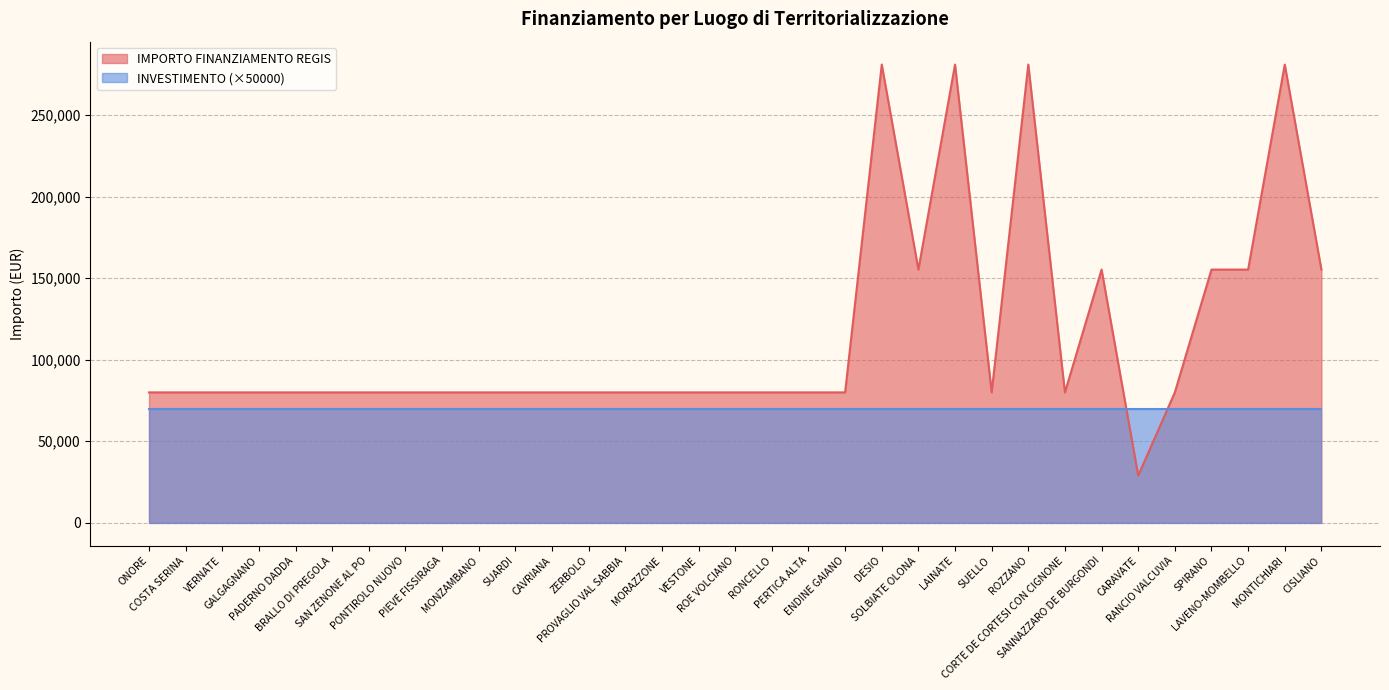

Which label corresponds to the largest value in the chart?

DESIO